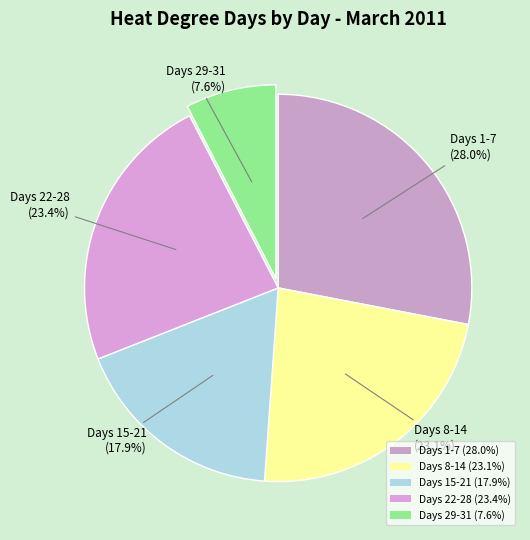

Approximately how many times larger is the value at Days 29-31 (7.6%) compared to Days 8-14 (23.1%)?

0.3